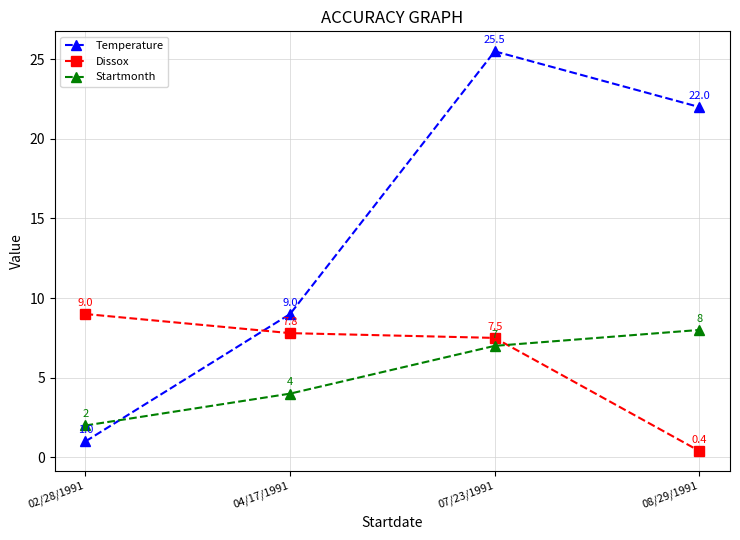

Which series has the widest spread of values?

Temperature